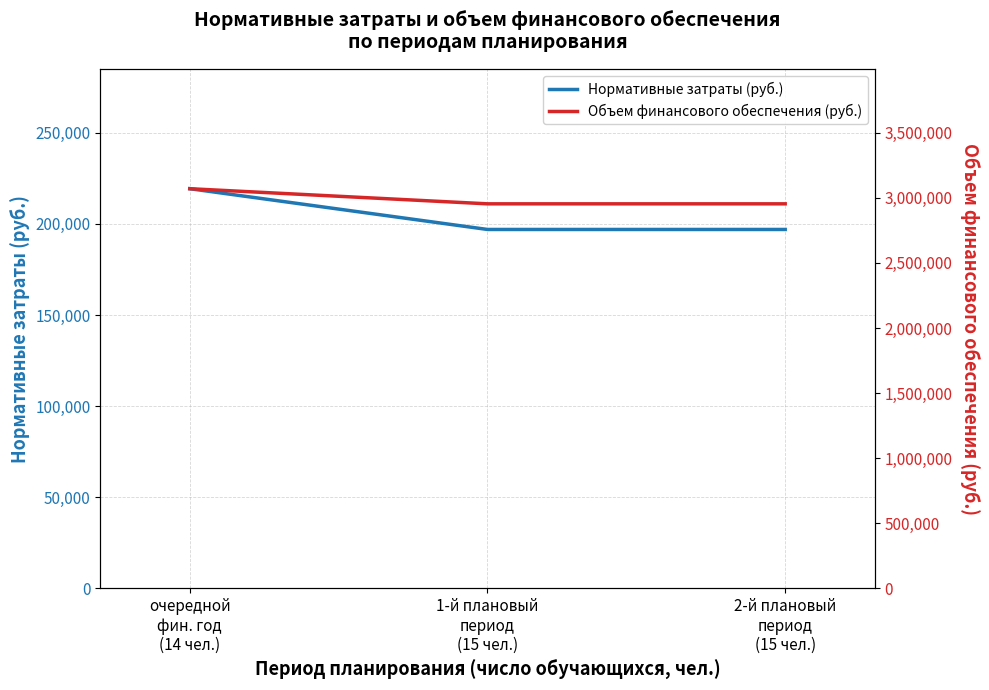

Reading left to right, transcribe all the data shown in this chart.

Нормативные затраты (руб.): 219307.1	196940.4	196940.4
Объем финансового обеспечения (руб.): 3070300.0	2954106.5	2954106.5